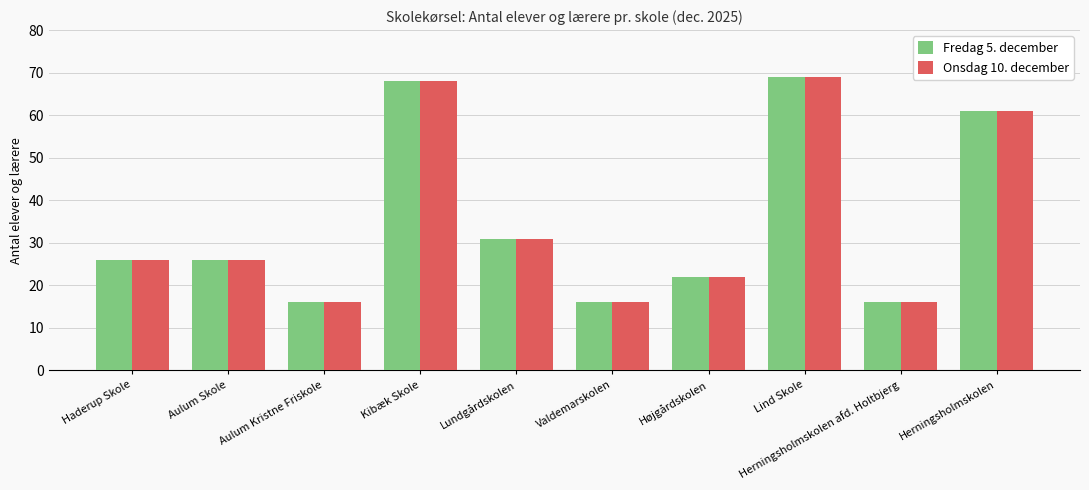

Where is Onsdag 10. december nearest to the value 42?

Lundgårdskolen